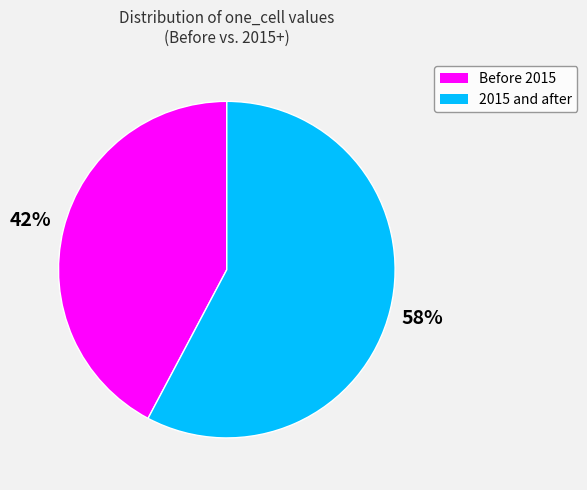

Rank the categories by value from highest to lowest.

2015 and after, Before 2015